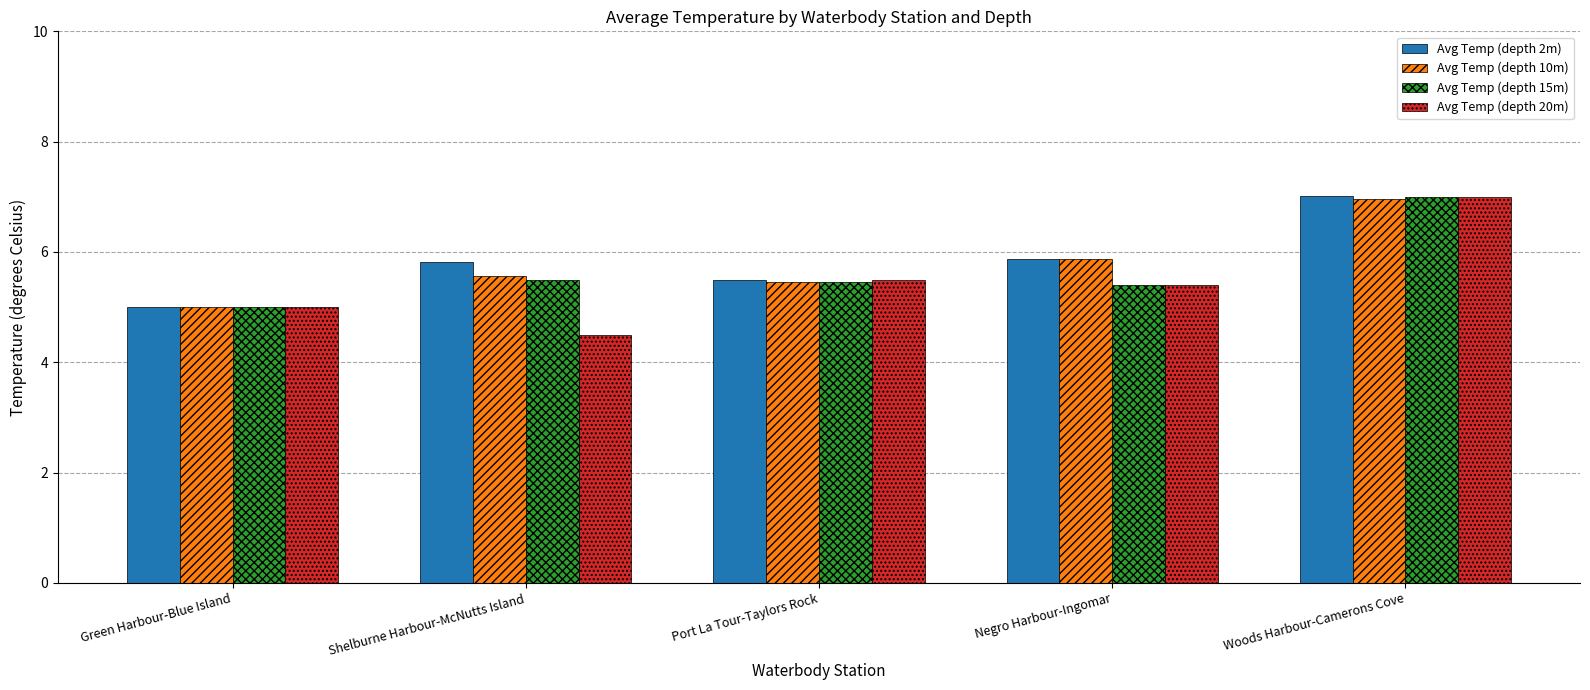

Is it true that Avg Temp (depth 2m) equals 2.7 at Green Harbour-Blue Island?

False